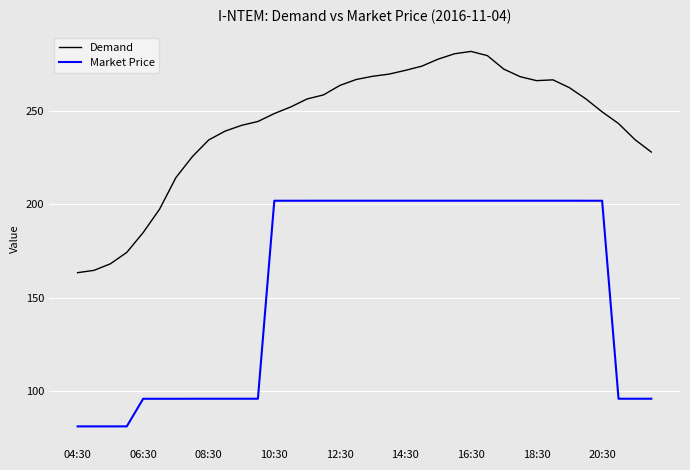

Which series has the widest spread of values?

Market Price